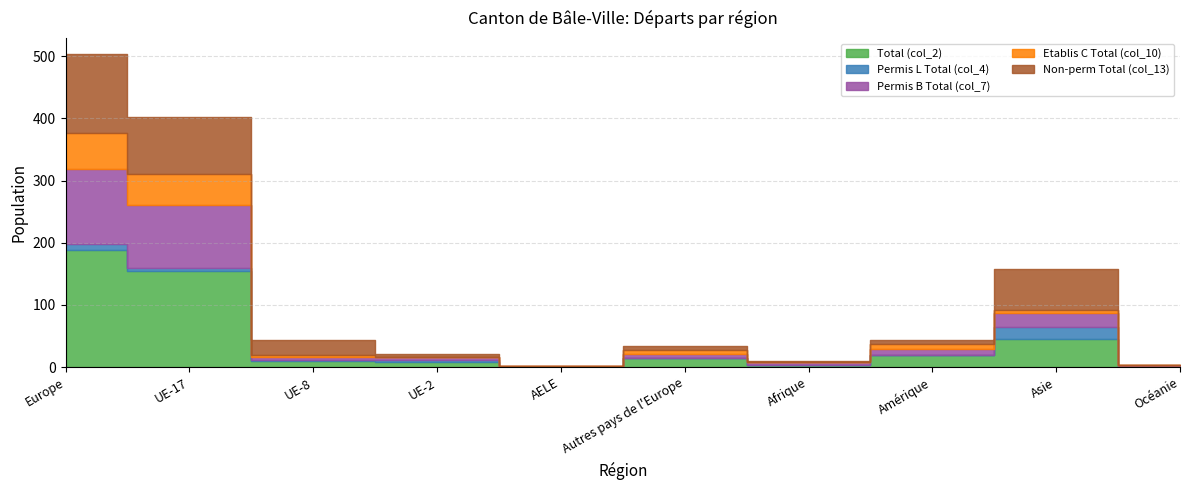

Reading left to right, transcribe all the data shown in this chart.

Total (col_2): 188	155	10	8	1	14	4	19	46	2
Permis L Total (col_4): 10	4	2	3	0	1	0	1	18	0
Permis B Total (col_7): 120	102	5	5	1	7	4	10	23	2
Etablis C Total (col_10): 58	49	3	0	0	6	0	8	5	0
Non-perm Total (col_13): 128	92	24	6	0	6	2	5	66	0